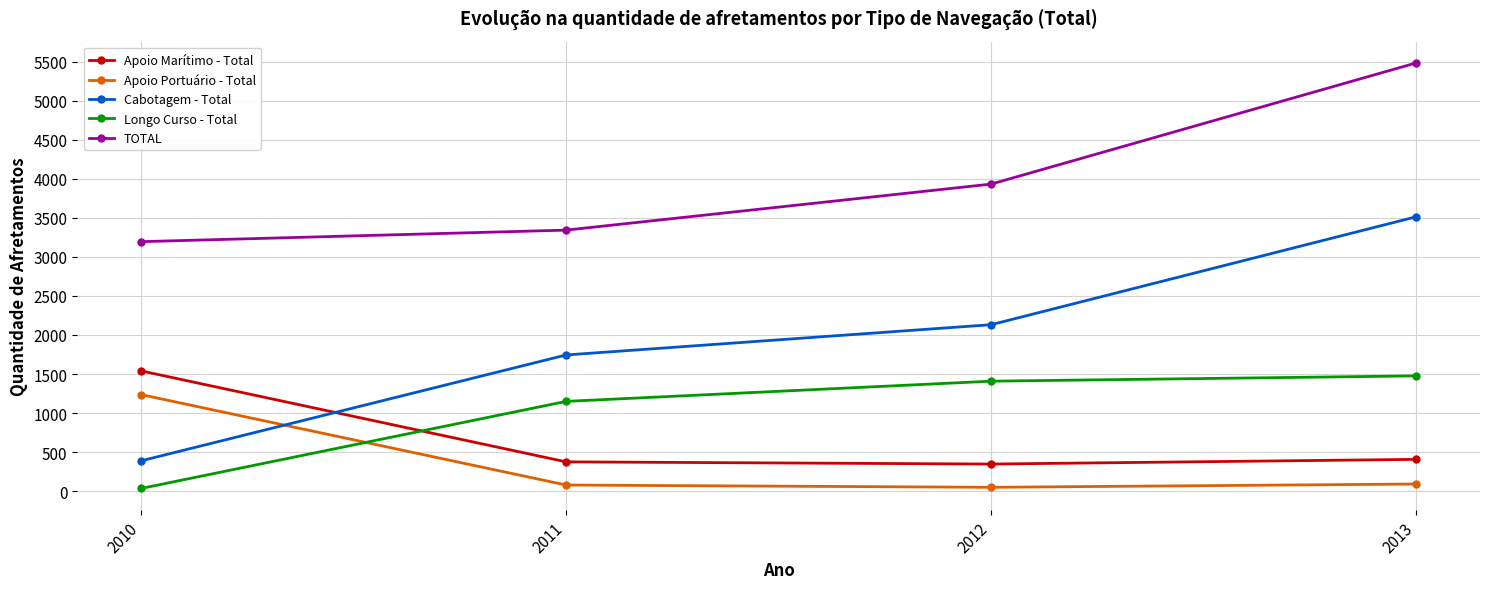

True or false: Apoio Portuário - Total and Apoio Marítimo - Total intersect in this chart.

False